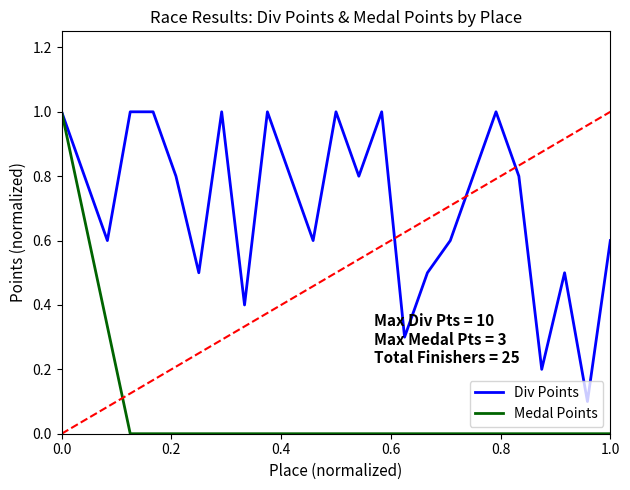

Which series has the largest total across all categories?

Div Points